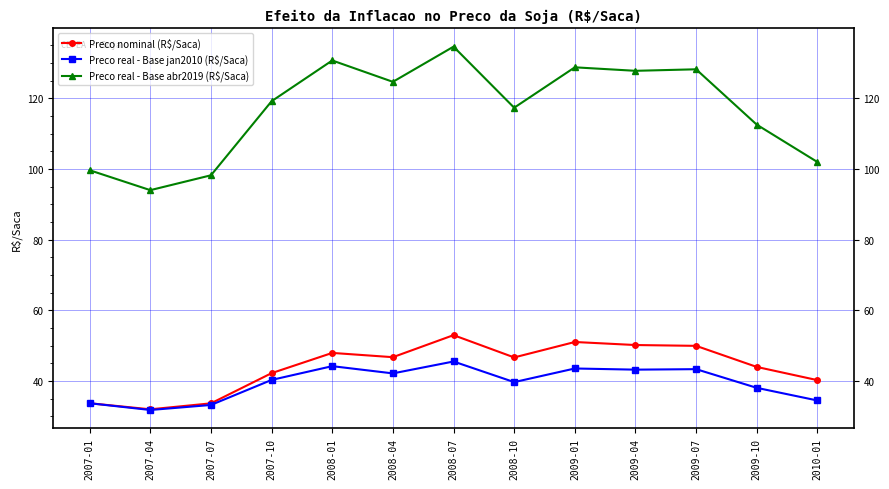

At which category does the chart reach its peak across all series?

2008-07